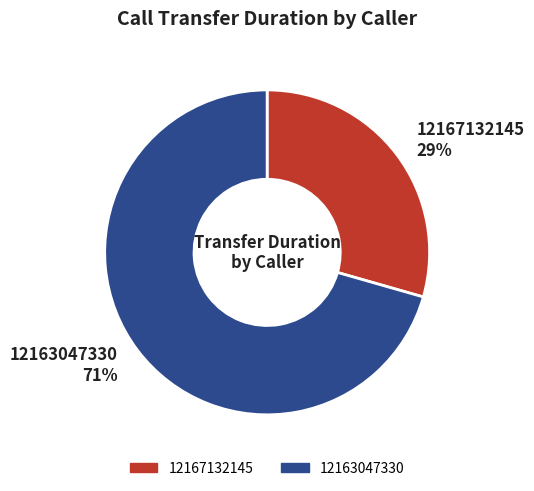

Combined, do 12163047330 and 12167132145 account for over 50%?

Yes